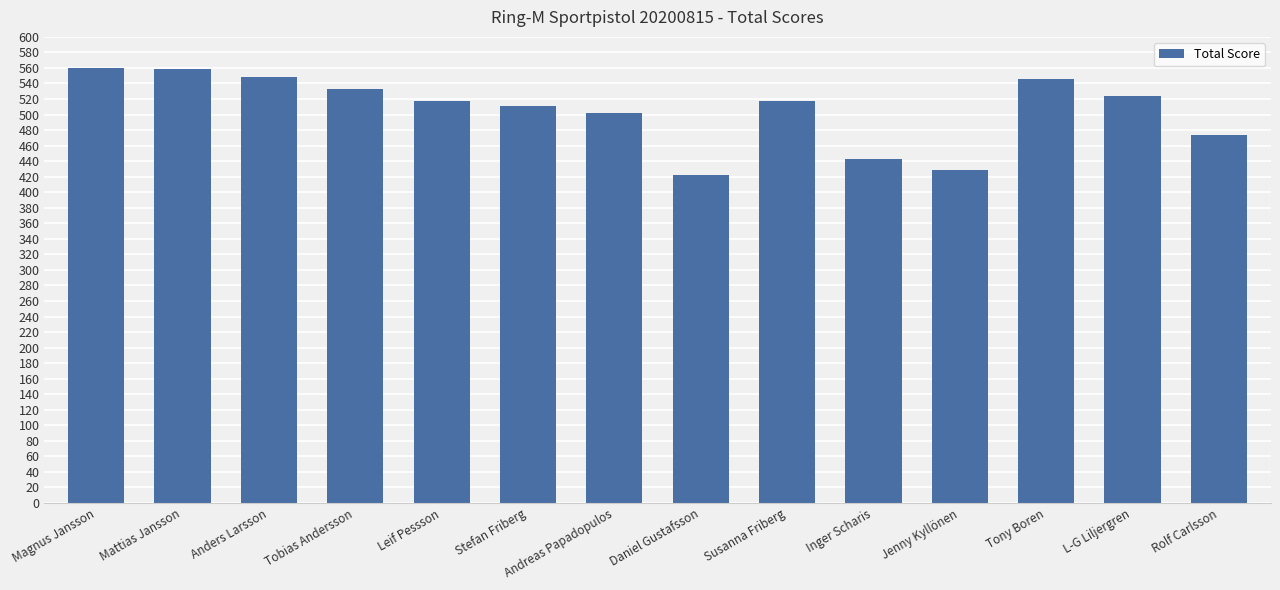

What is the value of the 4th bar from the left?

533